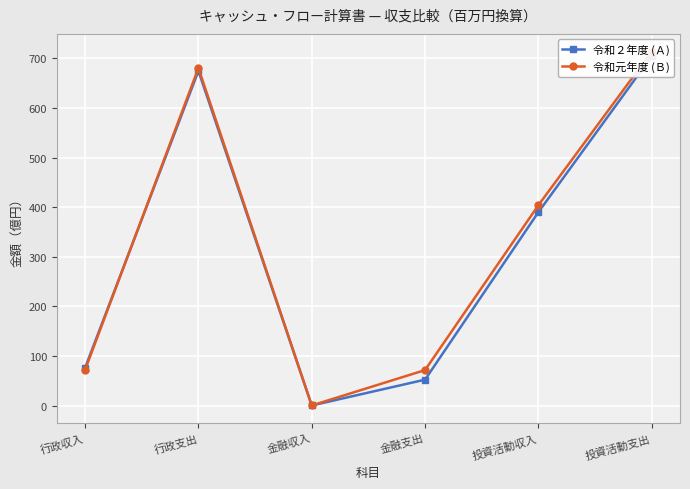

Is this an area chart (filled region under the line)?

No